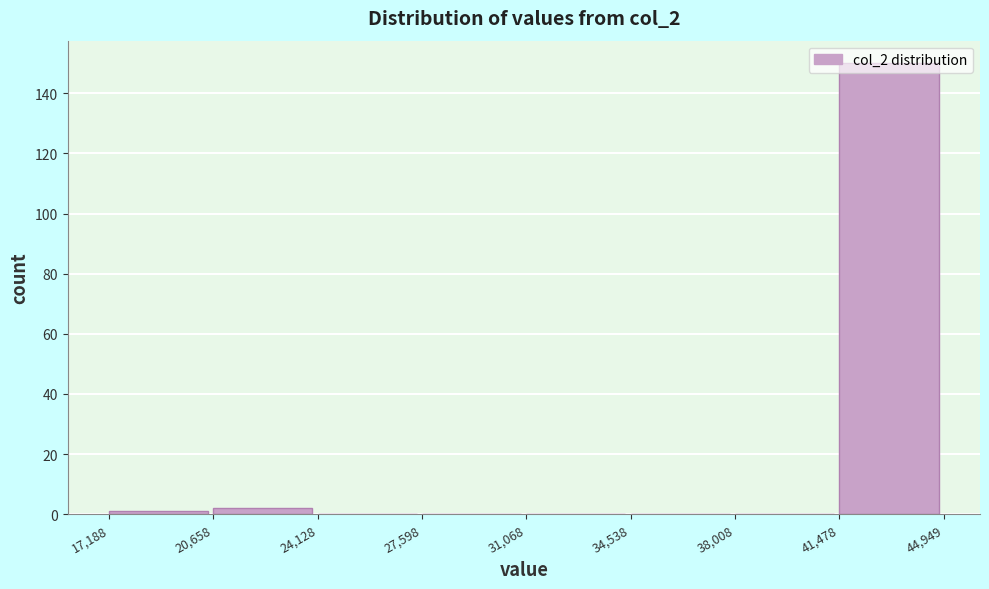

Reading left to right, transcribe this chart: for each bar, give the range it covers on the x-axis and its height. The values are not printed on the chart, so give them approximately, as read against the axis.

17,188 to 20,658: under 2
20,658 to 24,128: 2
24,128 to 27,598: 0
27,598 to 31,068: 0
31,068 to 34,538: 0
34,538 to 38,008: 0
38,008 to 41,478: 0
41,478 to 44,949: 150